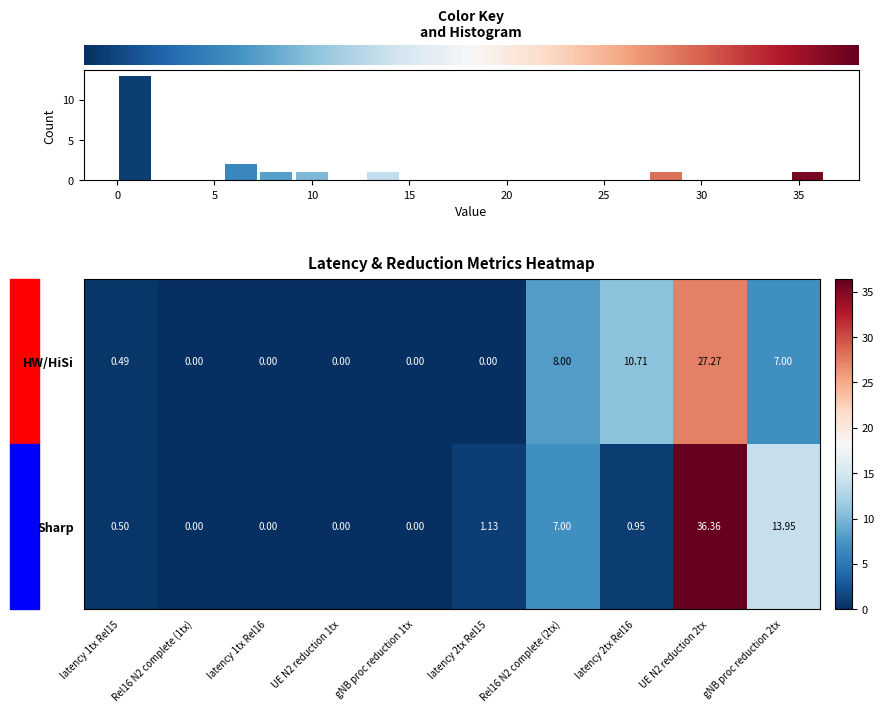

What is the average value of the row_0 series?

5.3